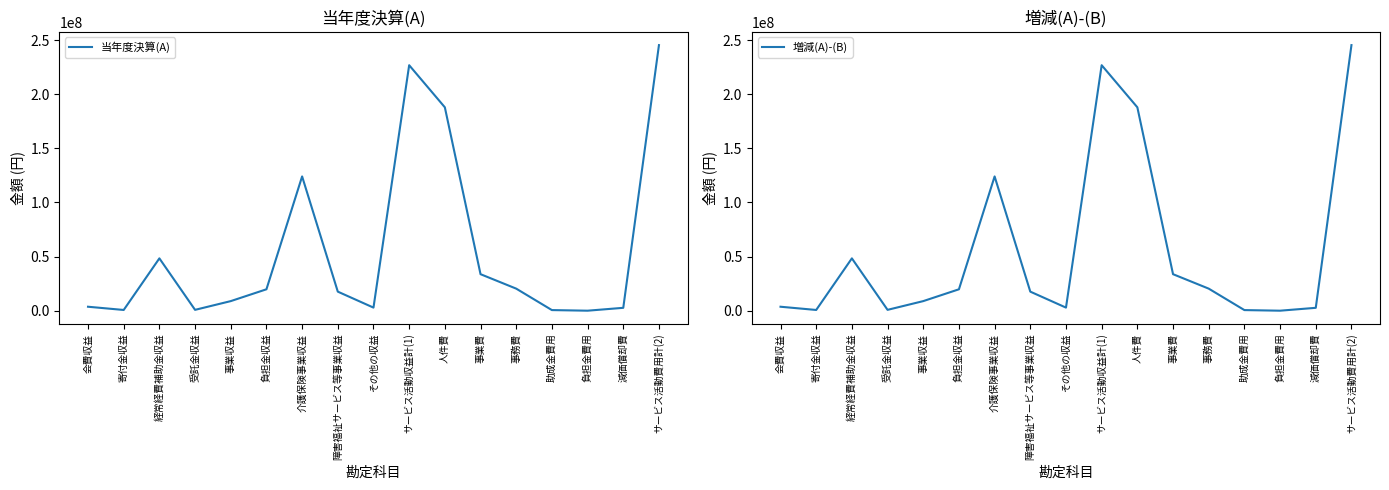

Reading left to right, list all the values displayed in this chart.

当年度決算(A): 会費収益=3687000	寄付金収益=701818	経常経費補助金収益=48360914	受託金収益=810167	事業収益=8880731	負担金収益=19795220	介護保険事業収益=124035192	障害福祉サービス等事業収益=17627758	その他の収益=2875302	サービス活動収益計(1)=226774102	人件費=187879698	事業費=33748335	事務費=20399336	助成金費用=590000	負担金費用=30000	減価償却費=2685959	サービス活動費用計(2)=245333328
増減(A)-(B): 会費収益=3687000	寄付金収益=701818	経常経費補助金収益=48360914	受託金収益=810167	事業収益=8880731	負担金収益=19795220	介護保険事業収益=124035192	障害福祉サービス等事業収益=17627758	その他の収益=2875302	サービス活動収益計(1)=226774102	人件費=187879698	事業費=33748335	事務費=20399336	助成金費用=590000	負担金費用=30000	減価償却費=2685959	サービス活動費用計(2)=245333328